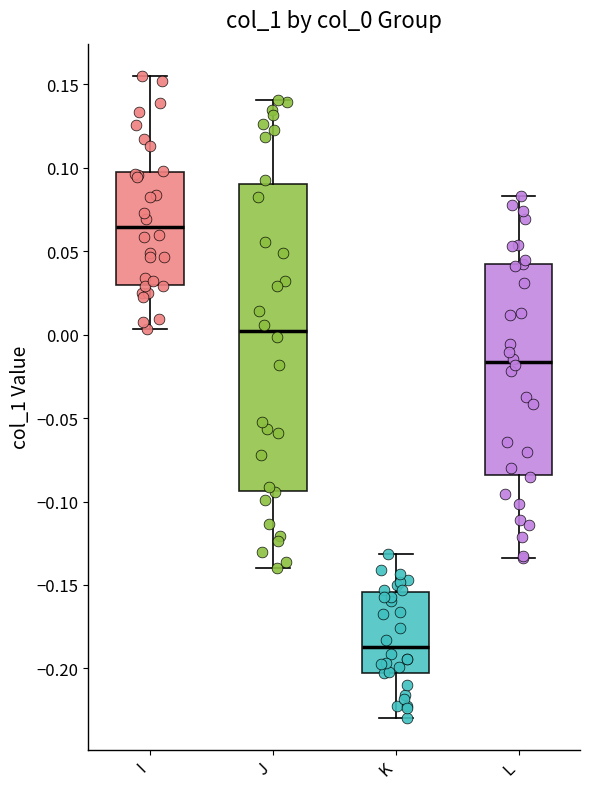

Which box's median line is the lowest?

K